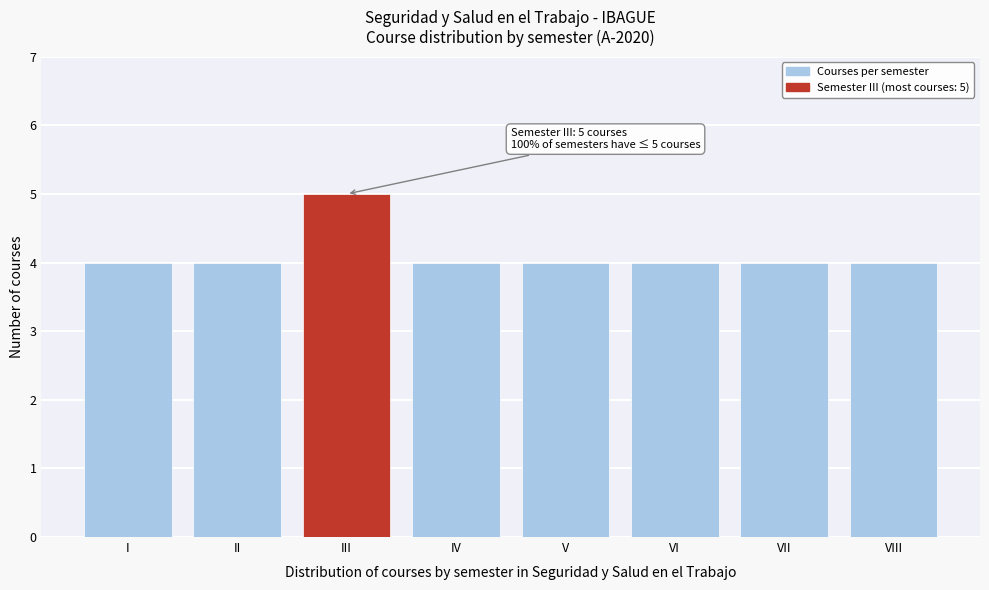

Reading left to right, transcribe all the data shown in this chart.

4	4	5	4	4	4	4	4